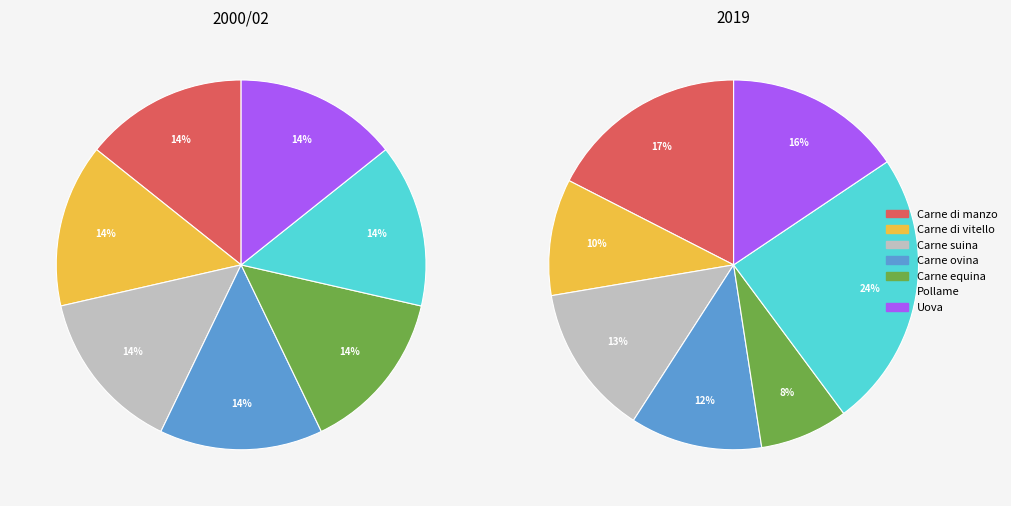

What percentage is NOT represented by 6?

85.7%